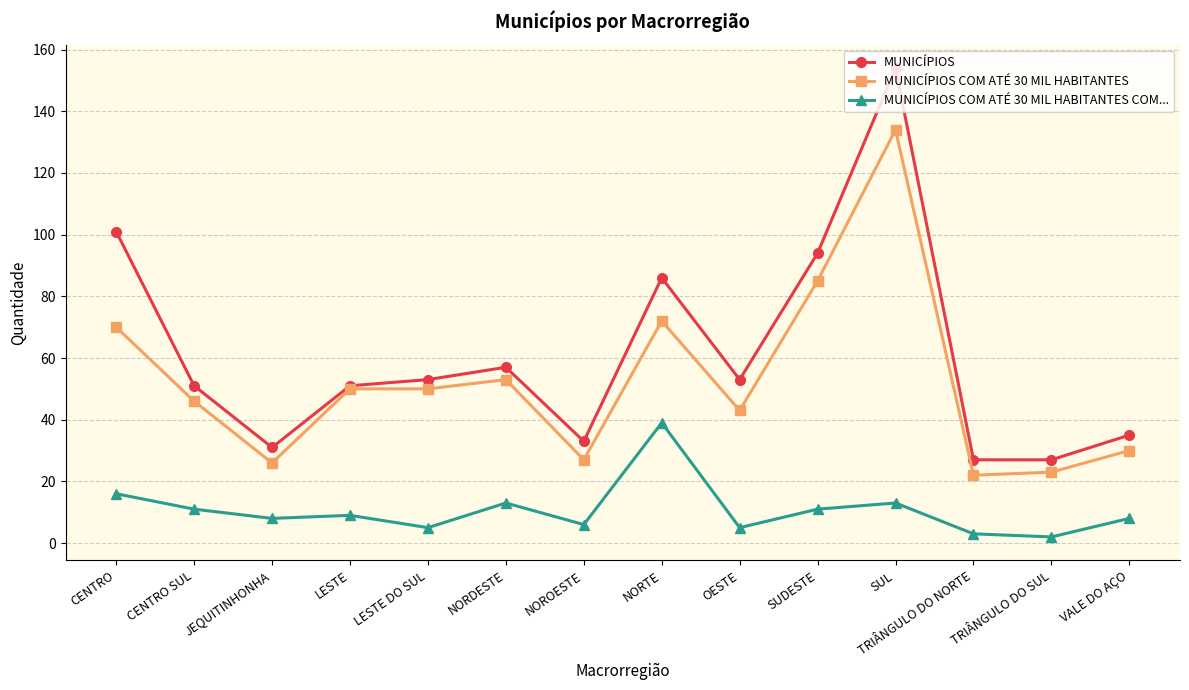

True or false: MUNICÍPIOS has more than 2 interior local peaks.

True